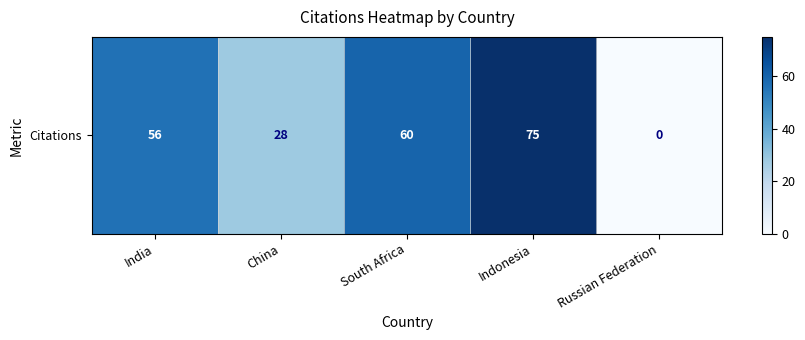

How many data points are above 56?

2